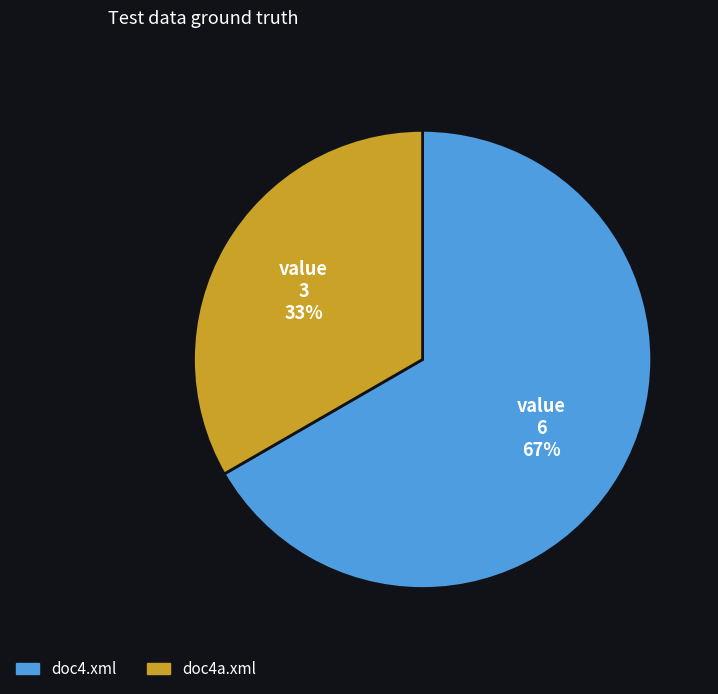

To the nearest percent, what portion does doc4.xml represent?

67%